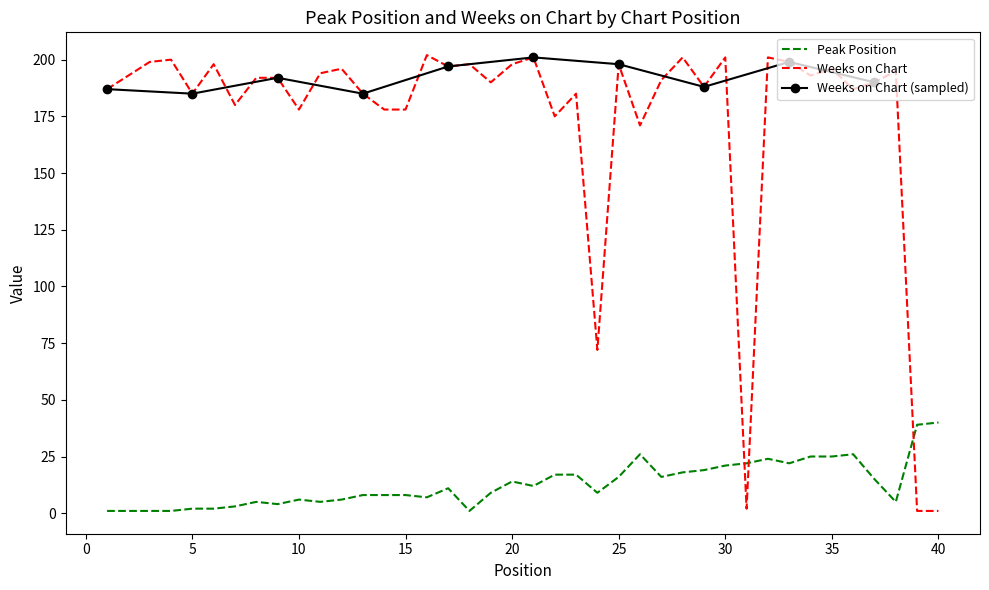

True or false: Weeks on Chart has a value of 199 at 3.

True